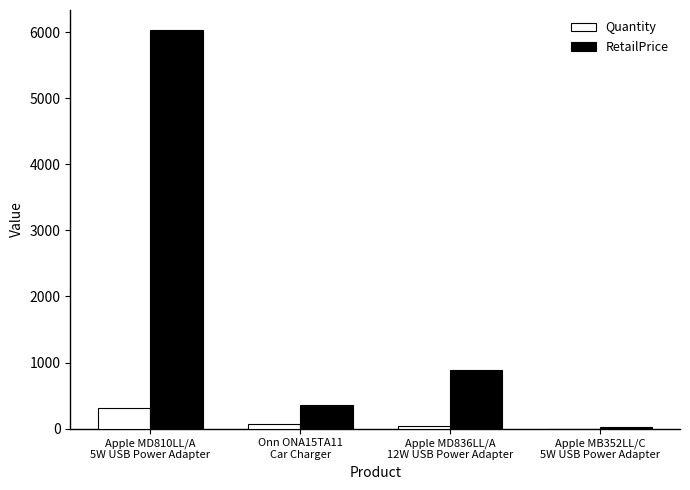

Reading left to right, what are all the values shown in this chart?

Quantity: 317.0	73.0	45.0	1.0
RetailPrice: 6034.9	362.8	887.4	28.9